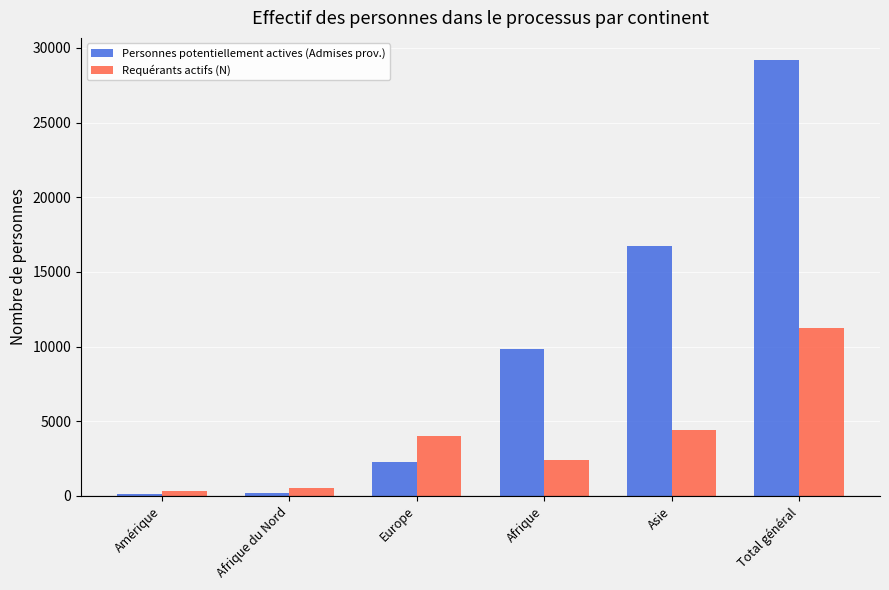

What value does the Personnes potentiellement actives (Admises prov.) series have at Afrique?

9826